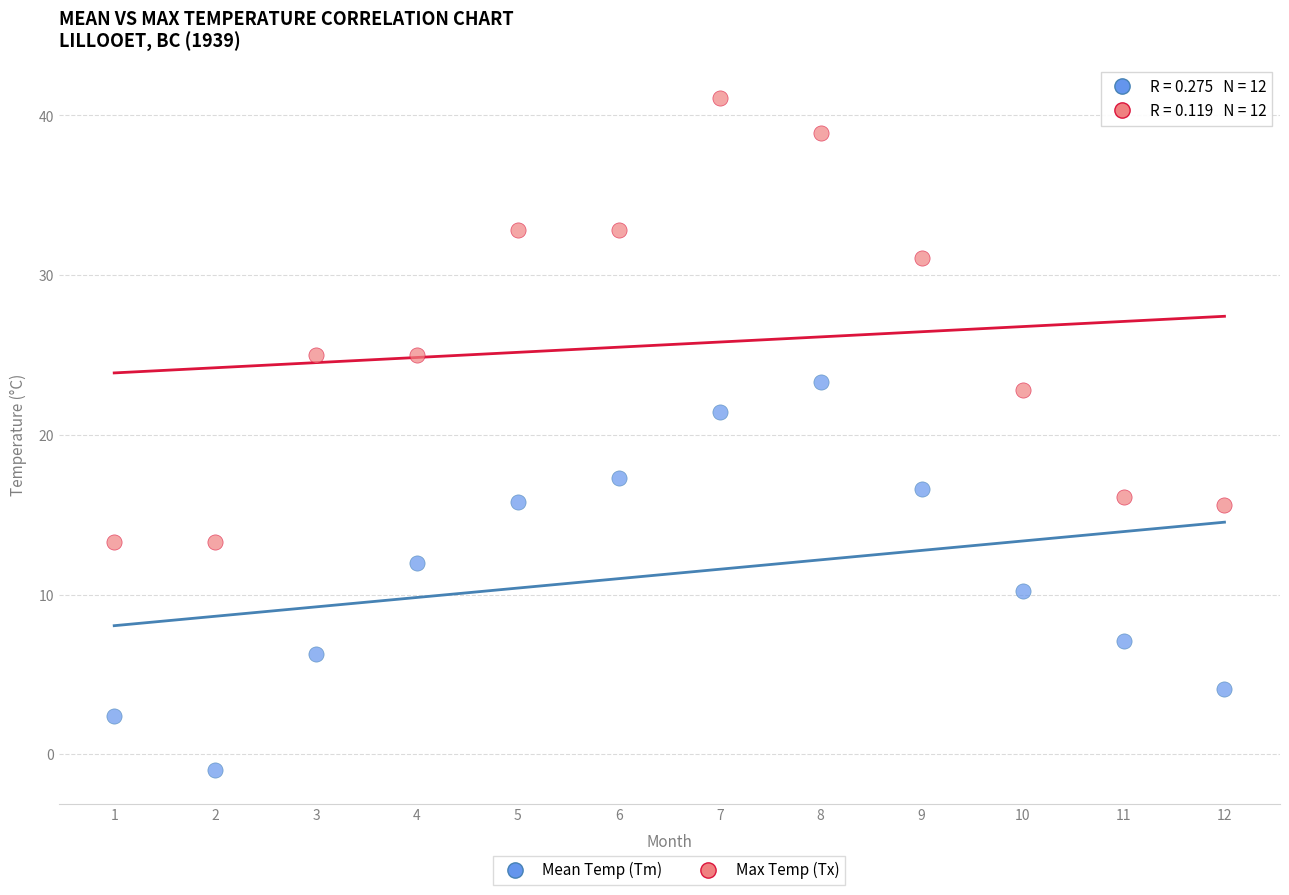

What is the X range (max minus min) for the scatter plot?

11.0